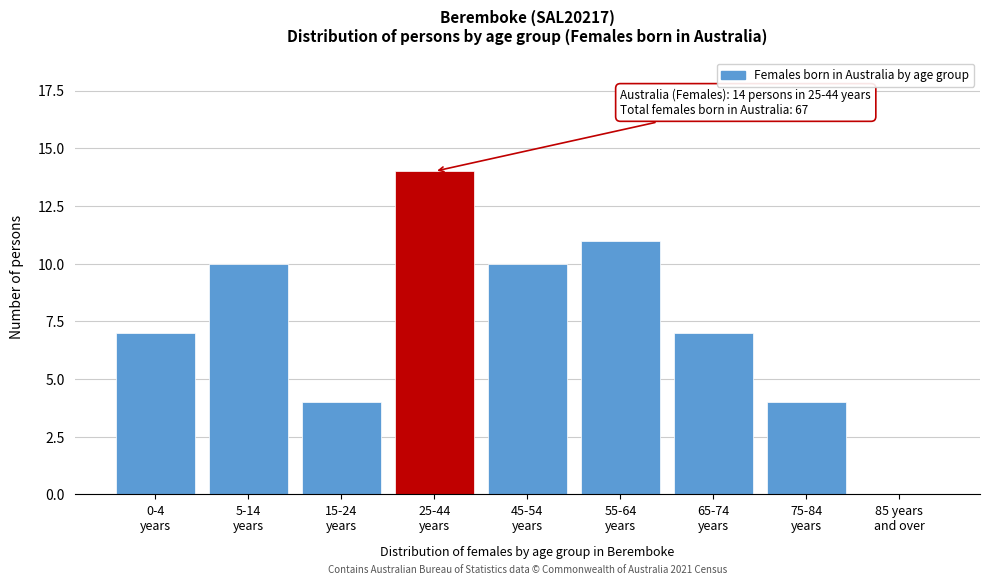

What is the maximum value shown in the chart?

14